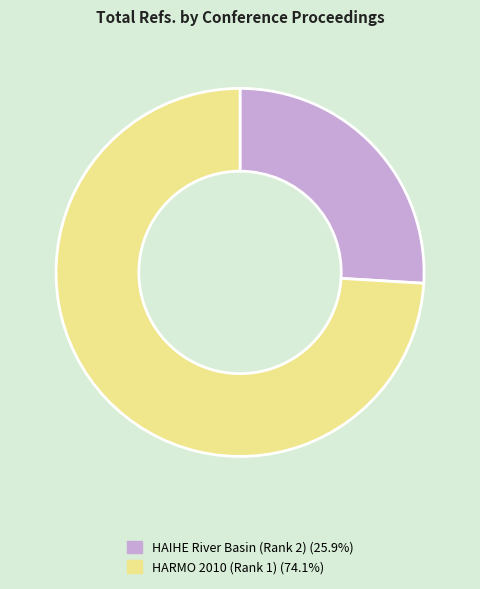

True or false: HARMO 2010 (Rank 1) accounts for 66% of the total.

False